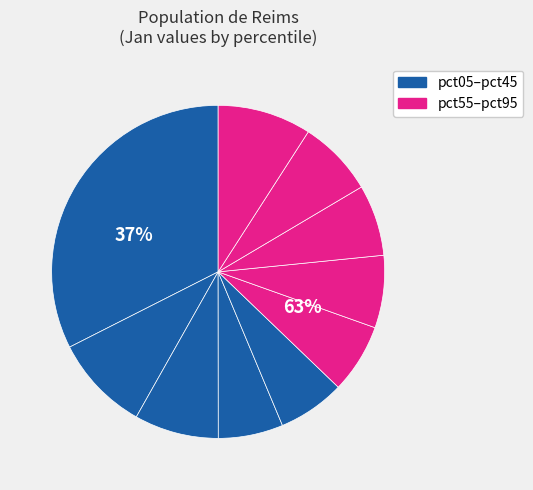

What percentage is NOT represented by pct15?

90.6%